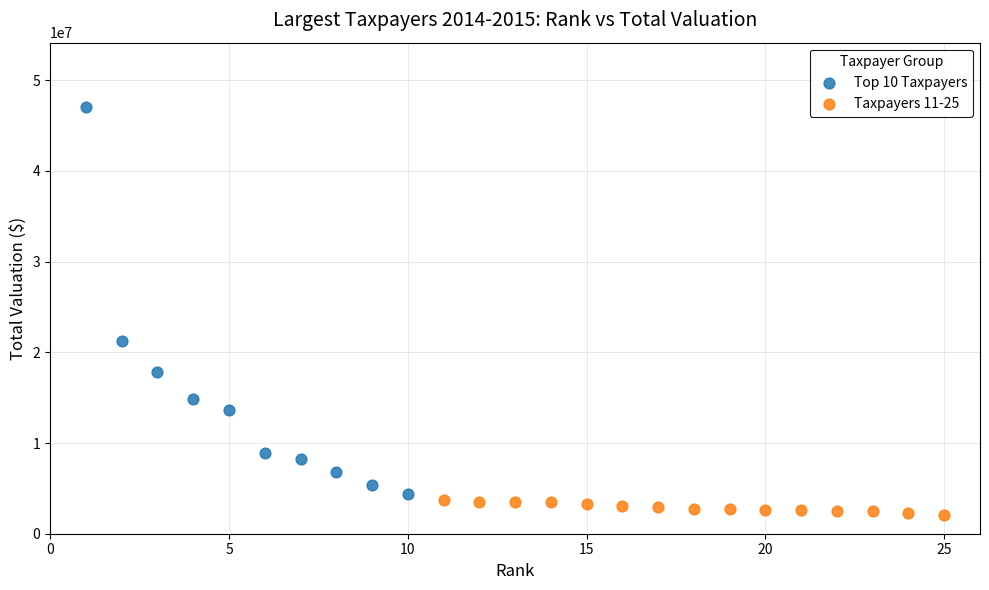

Which series reaches the maximum Y coordinate?

Top 10 Taxpayers